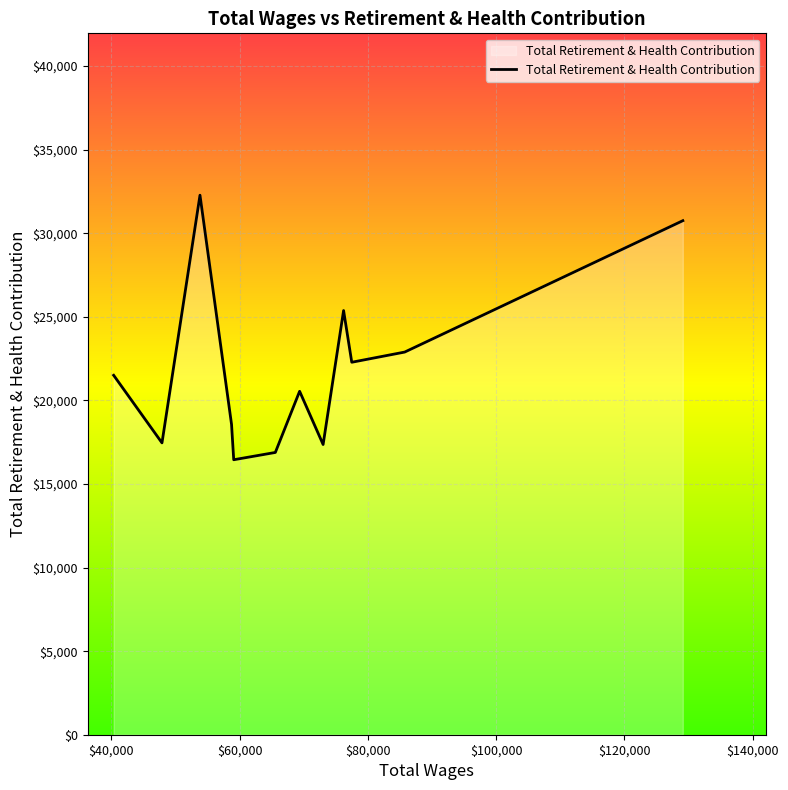

What is the maximum value shown in the chart?

32276